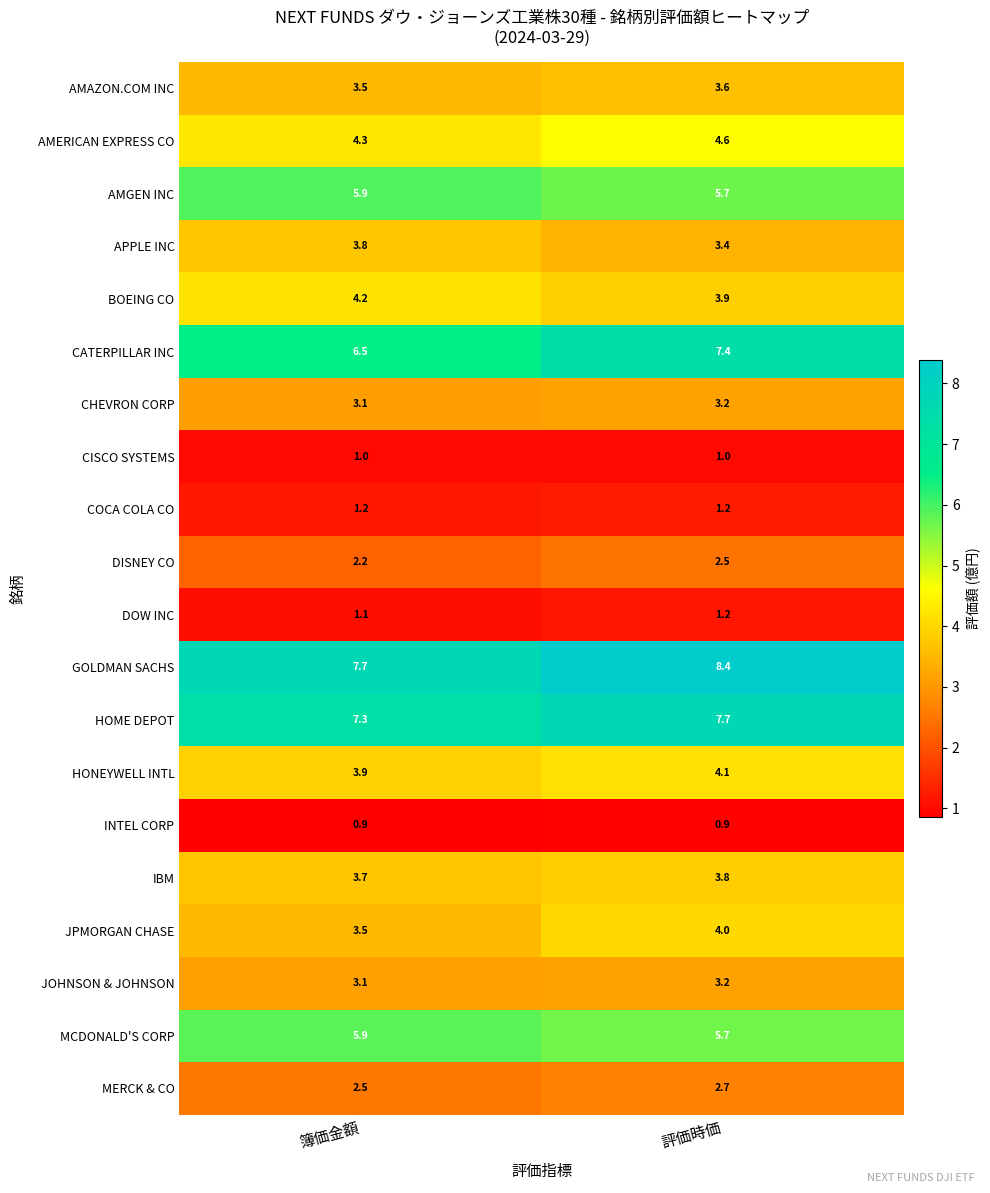

At which category is the sum across all series the highest?

評価時価